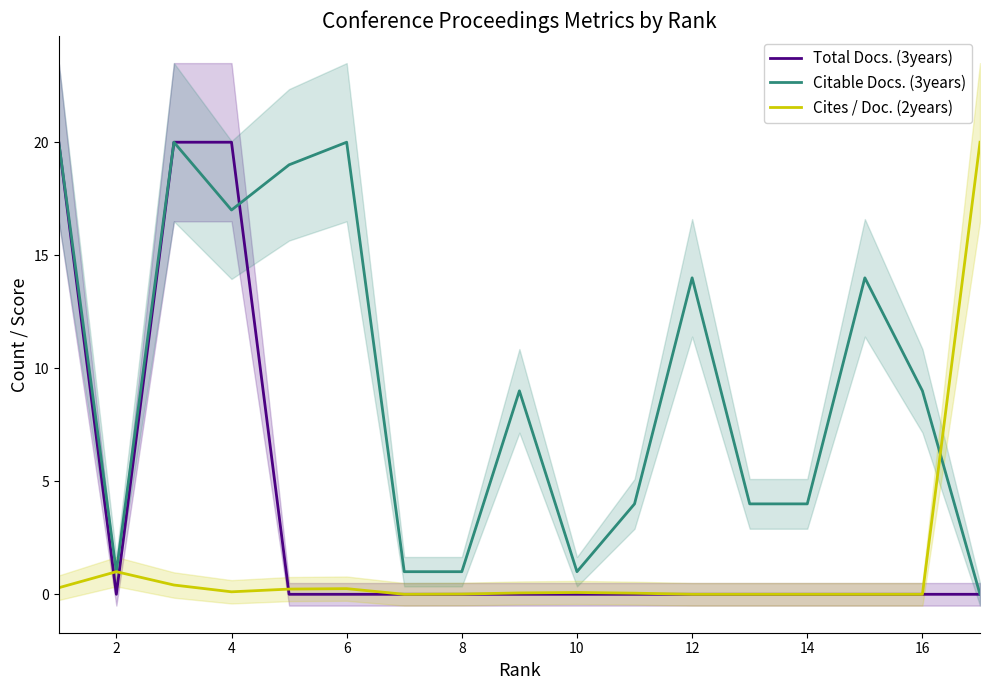

Which series ends up on top after the final intersection of Cites / Doc. (2years) and Citable Docs. (3years)?

Cites / Doc. (2years)